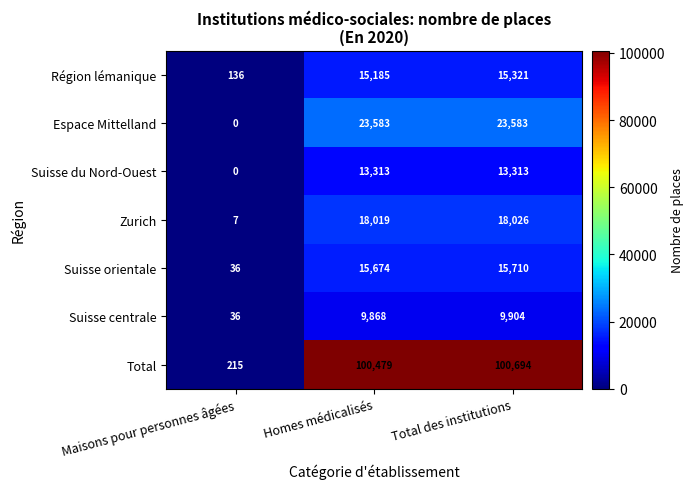

Which category has the highest value in the Suisse centrale series?

Total des institutions